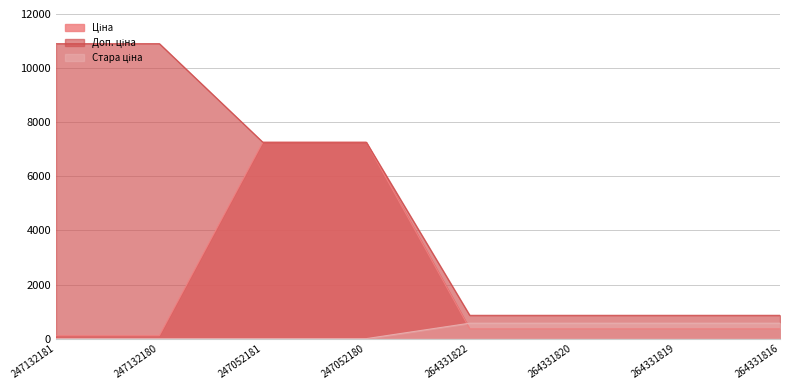

Which category has the highest value across all series?

247132181